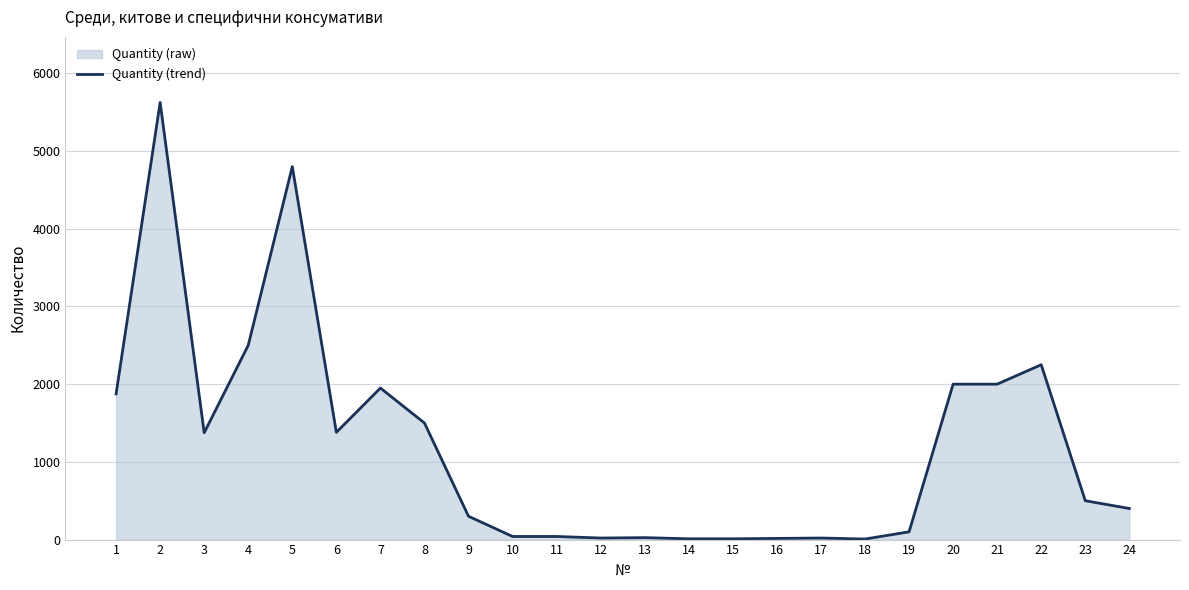

What is the average value?

1198